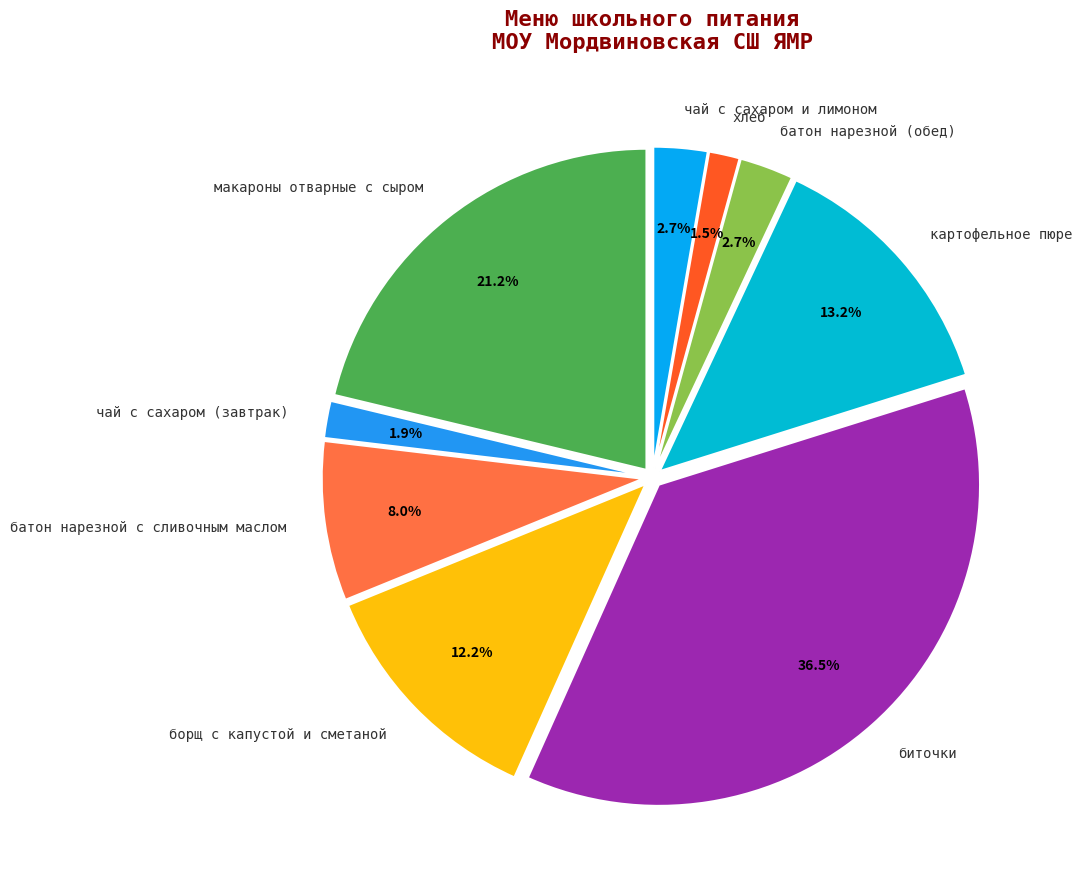

Approximately how many times larger is the value at макароны отварные с сыром compared to борщ с капустой и сметаной?

1.7